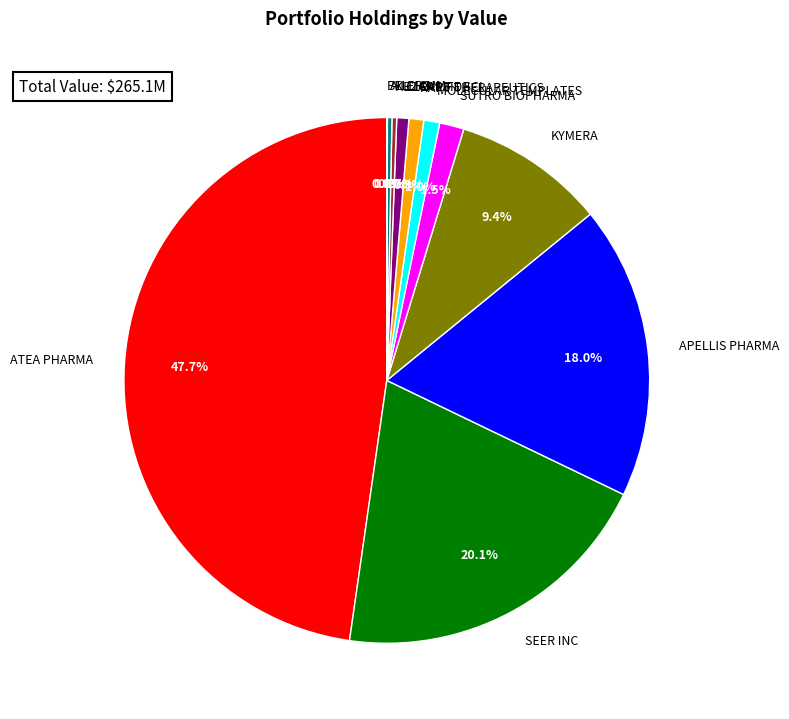

How much of the chart is everything except MOLECULAR TEMPLATES?

99.0%